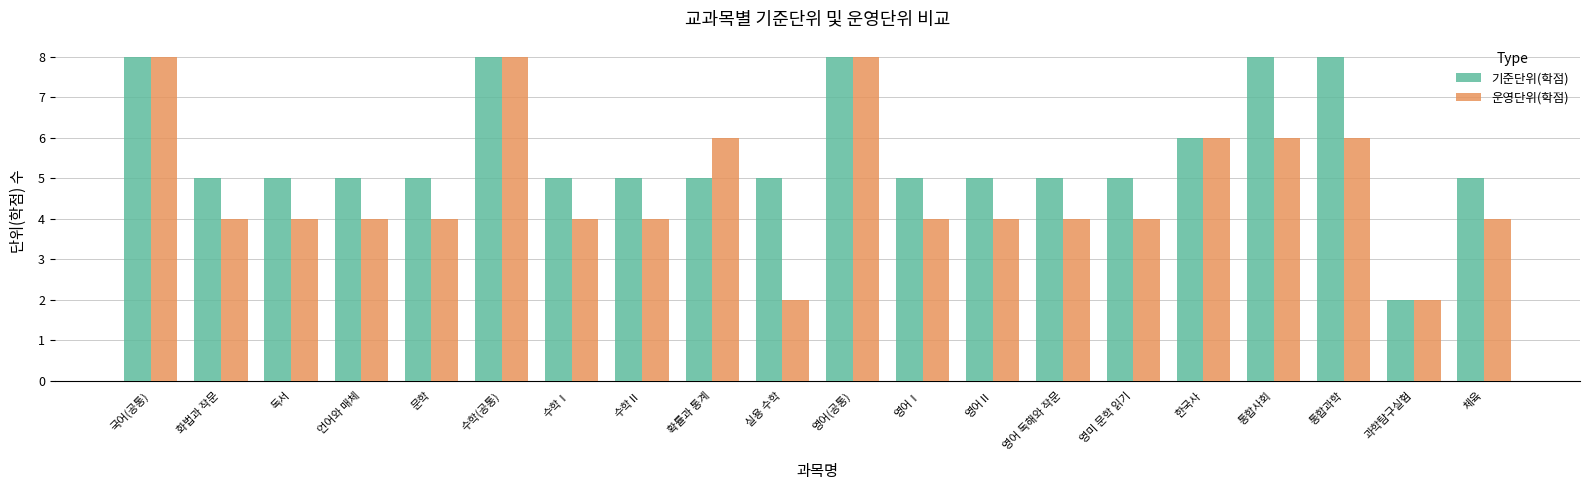

Reading left to right, extract all data points from this chart.

기준단위(학점): 8	5	5	5	5	8	5	5	5	5	8	5	5	5	5	6	8	8	2	5
운영단위(학점): 8	4	4	4	4	8	4	4	6	2	8	4	4	4	4	6	6	6	2	4